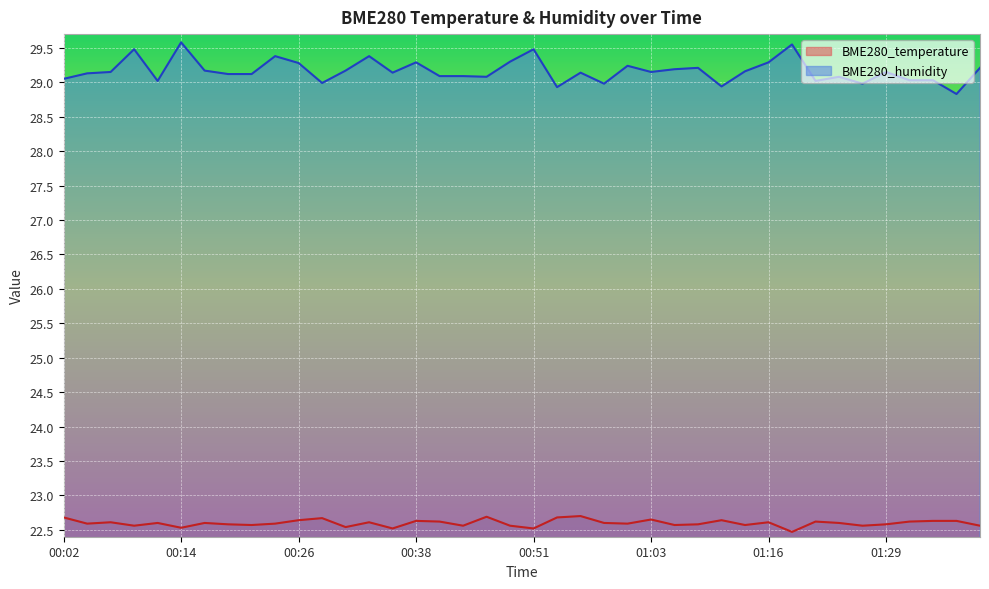

What is the label of the 27th point from the left?

01:06